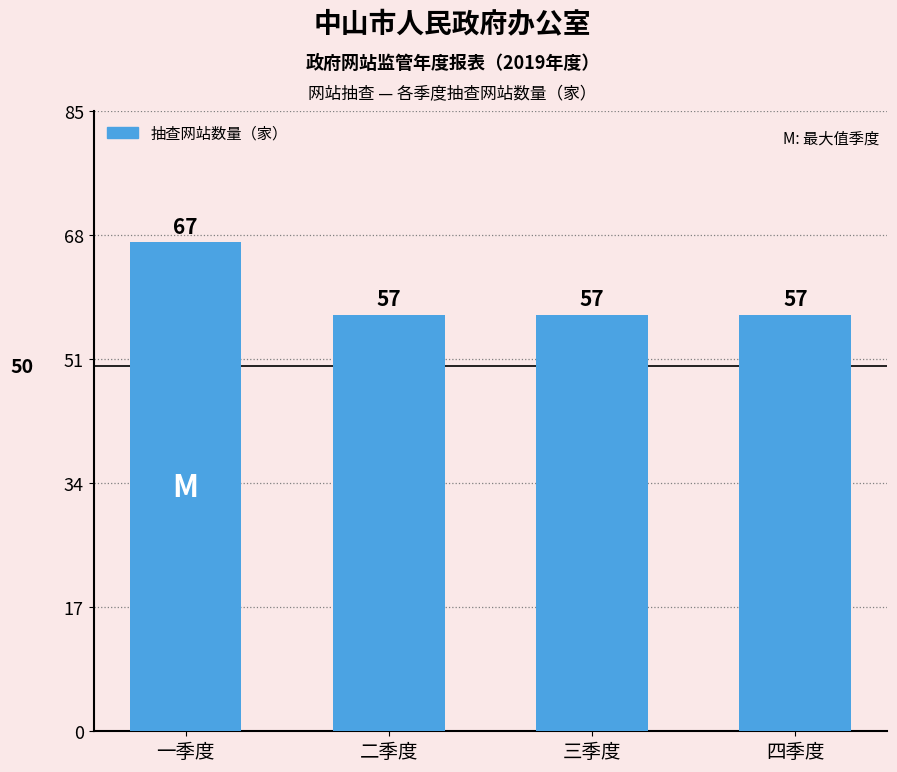

What is the label of the 2nd bar from the left?

二季度